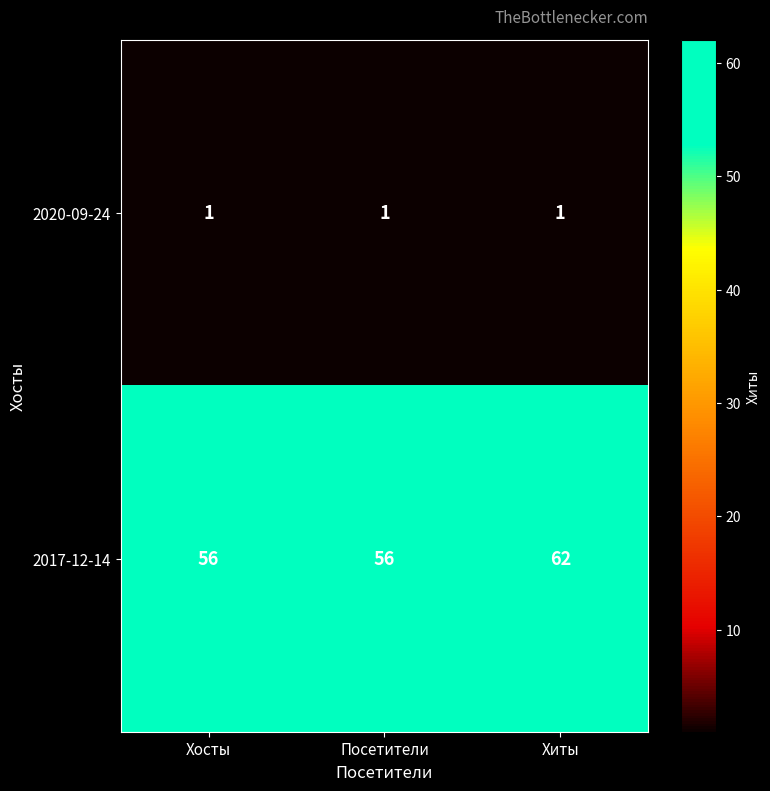

What is the maximum value for 2017-12-14?

62